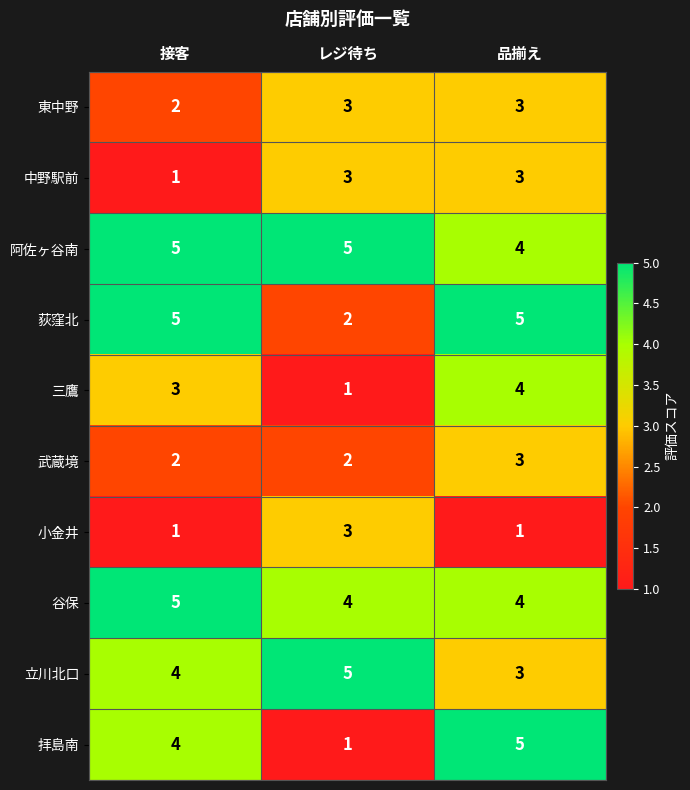

Count the 武蔵境 values in the range 2 to 3.

3